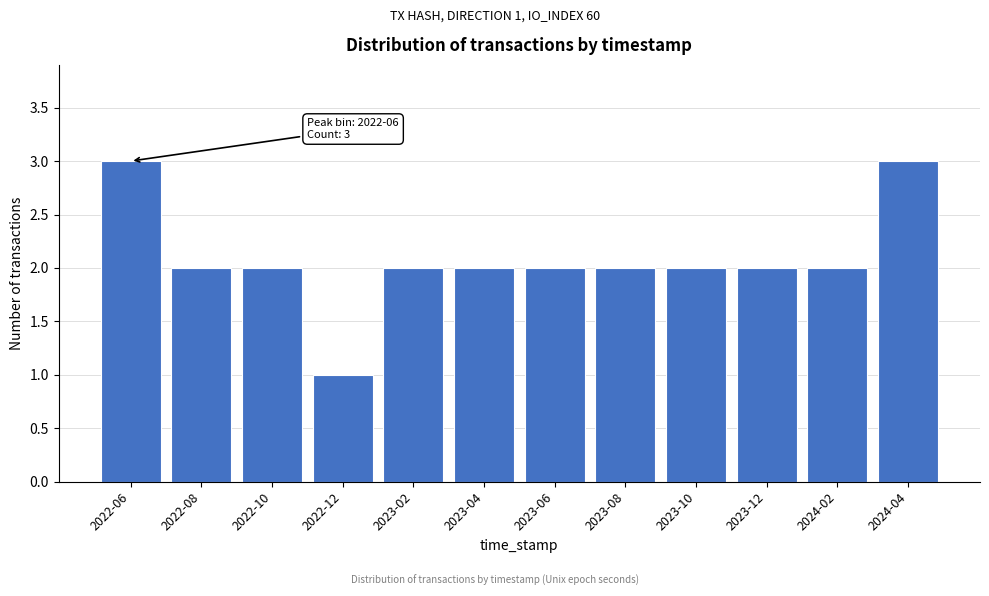

Reading right to left, extract all data points from this chart.

2024-04=3	2024-02=2	2023-12=2	2023-10=2	2023-08=2	2023-06=2	2023-04=2	2023-02=2	2022-12=1	2022-10=2	2022-08=2	2022-06=3